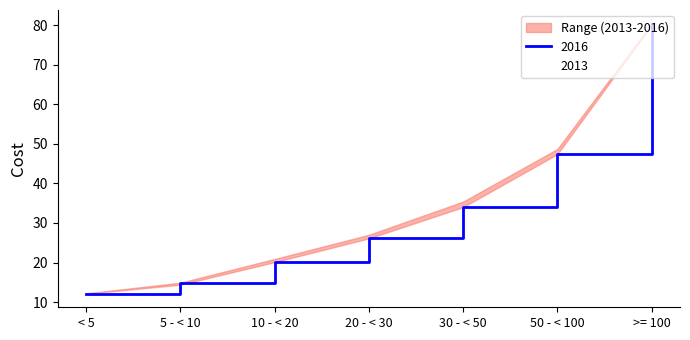

What position from the left is 20 - < 30?

4